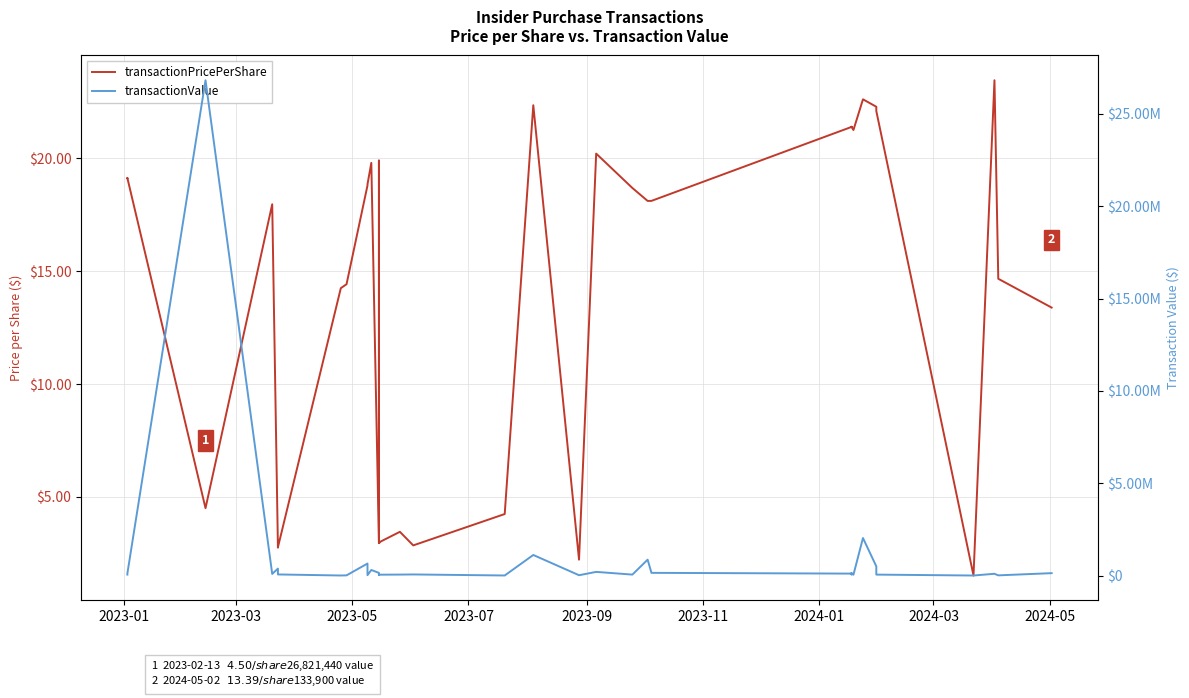

How many categories are shown in the chart?

40